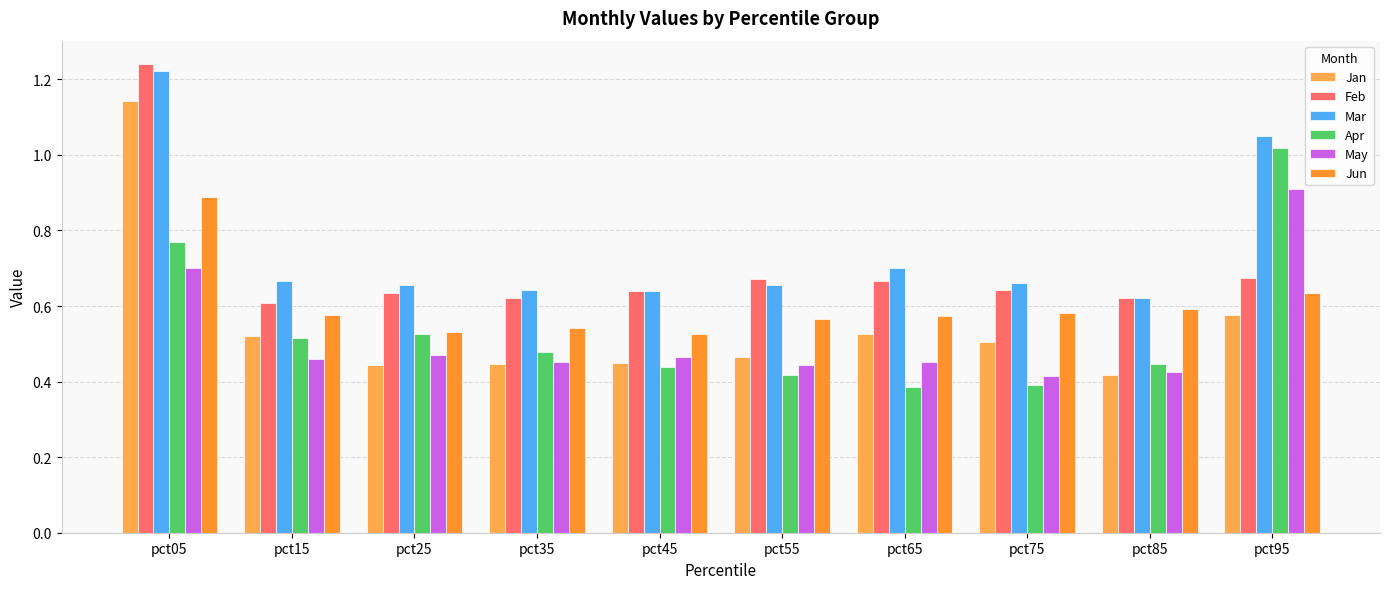

At which category is the sum across all series the highest?

pct05